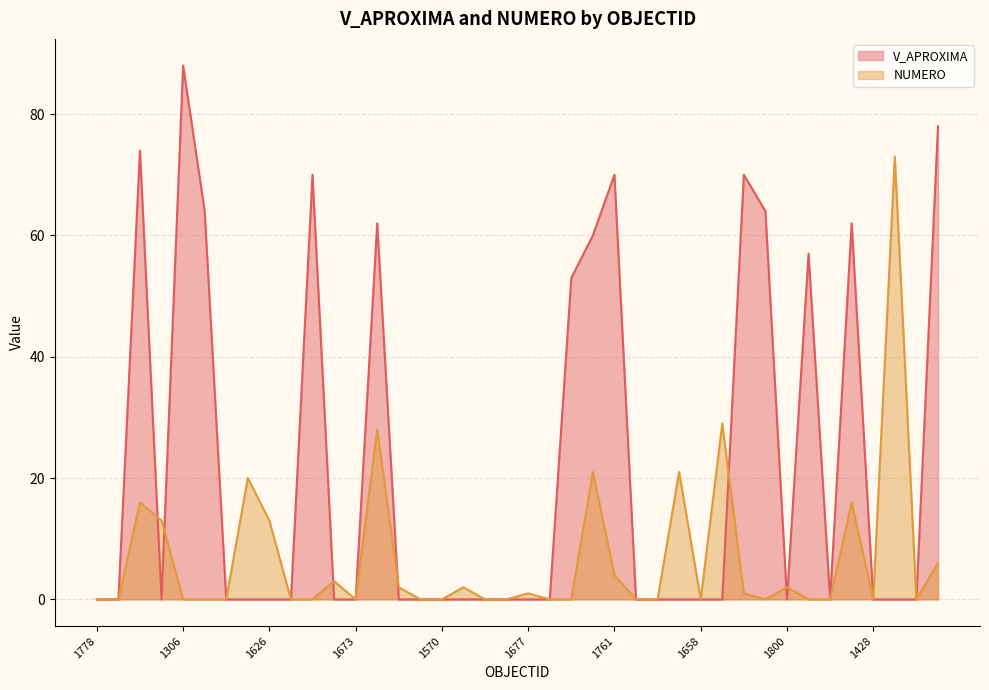

True or false: NUMERO has a value of 3 at 11.

True